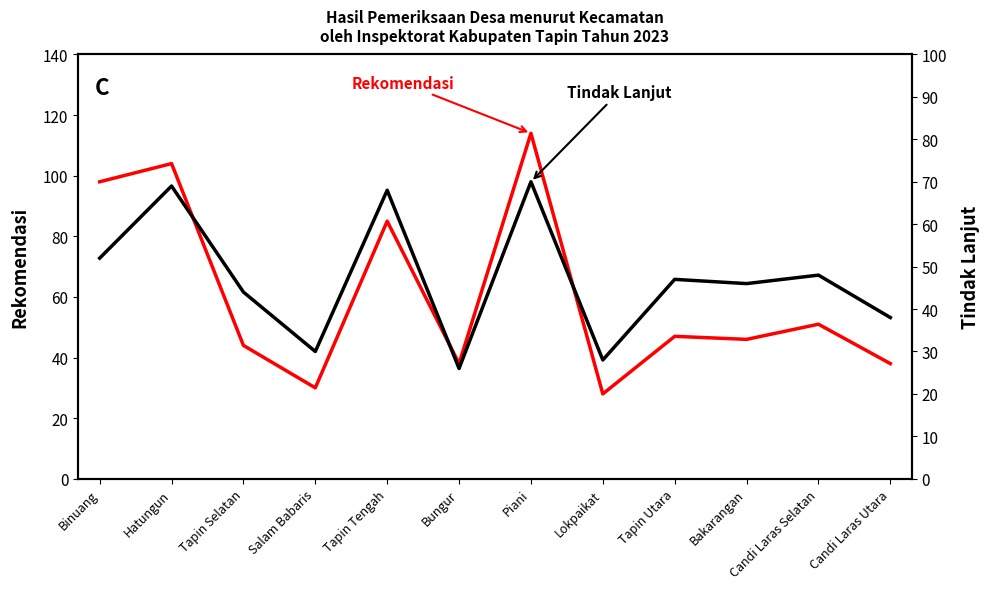

Which category has the highest value in the Tindak Lanjut series?

Piani